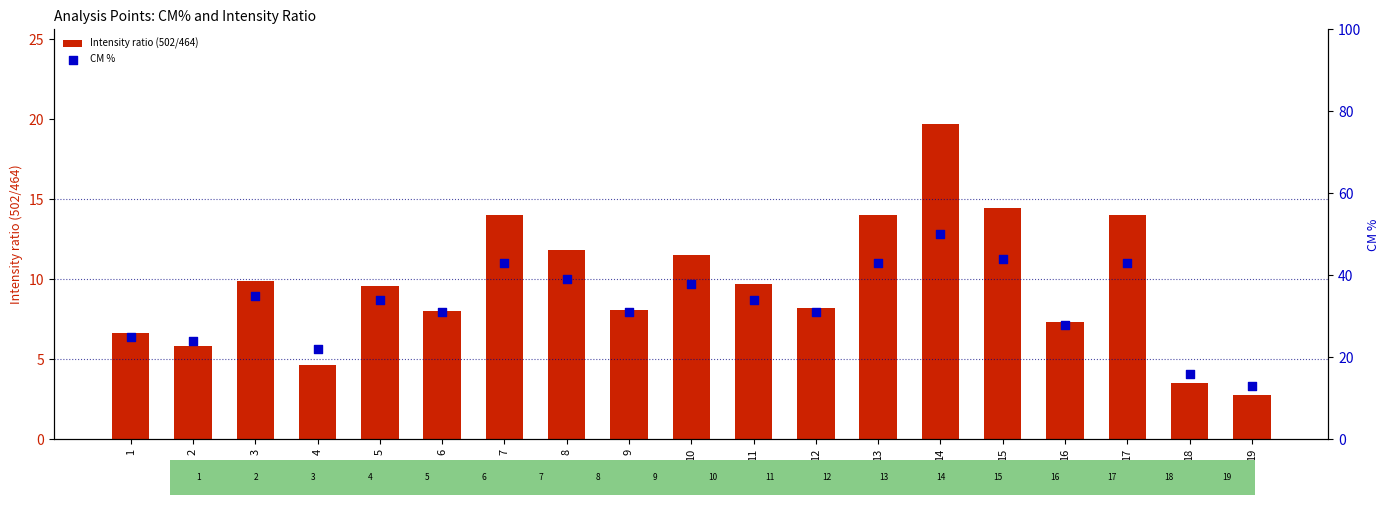

What are all the series names shown in the legend?

Intensity ratio (502/464), CM %